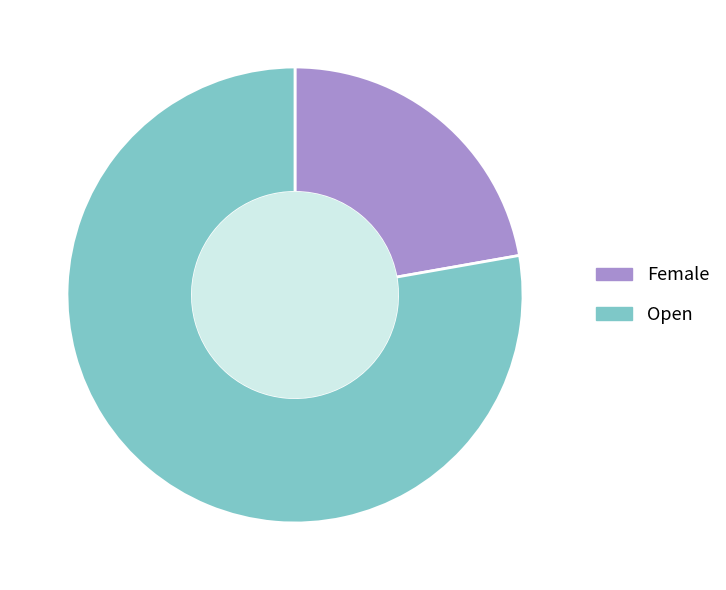

Which category accounts for the majority?

Open